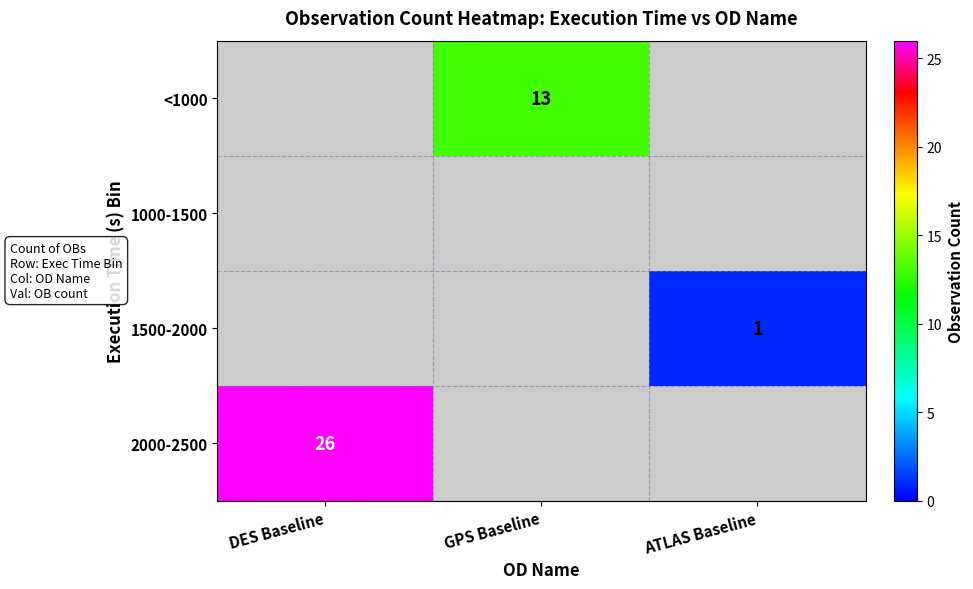

True or false: <1000 has a value of 20 at GPS Baseline.

False